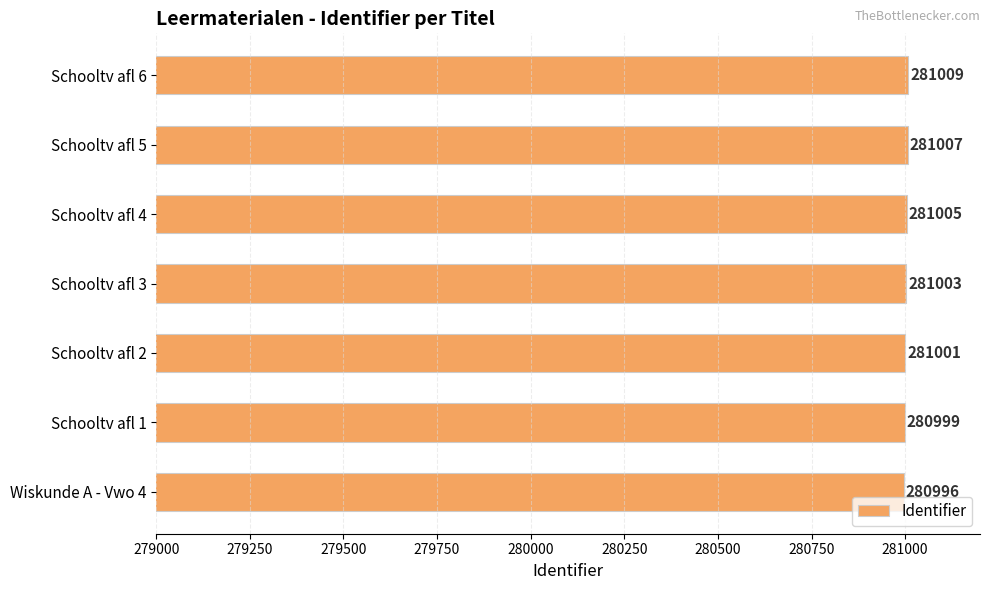

At which label is the value closest to 281002?

Schooltv afl 2